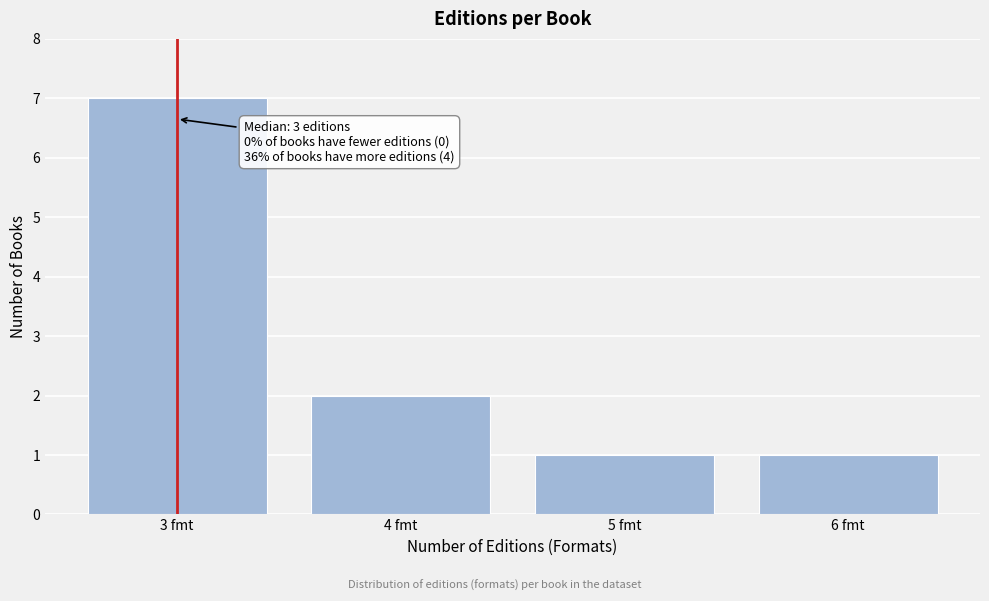

Reading left to right, extract all data points from this chart.

7	2	1	1